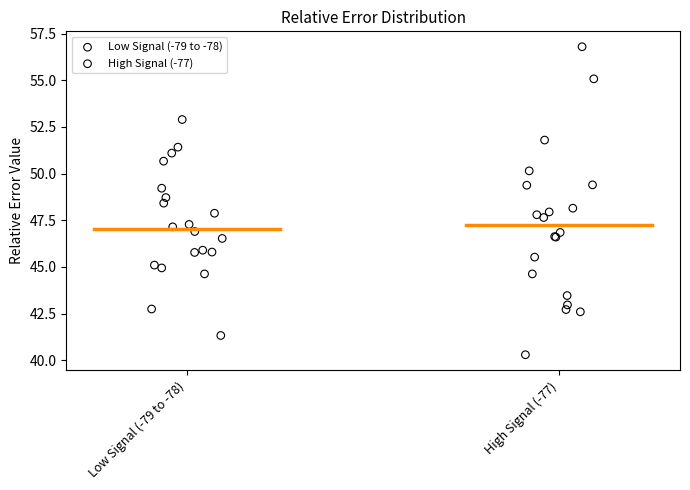

Which series has the widest spread of Y values?

High Signal (-77)